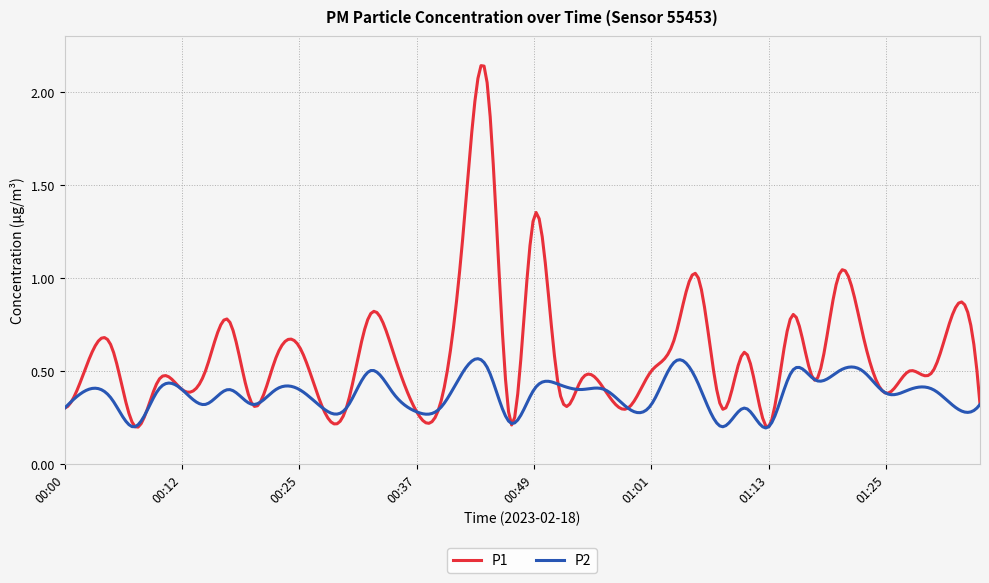

Rank the series by their average value, from lowest to highest.

P2, P1